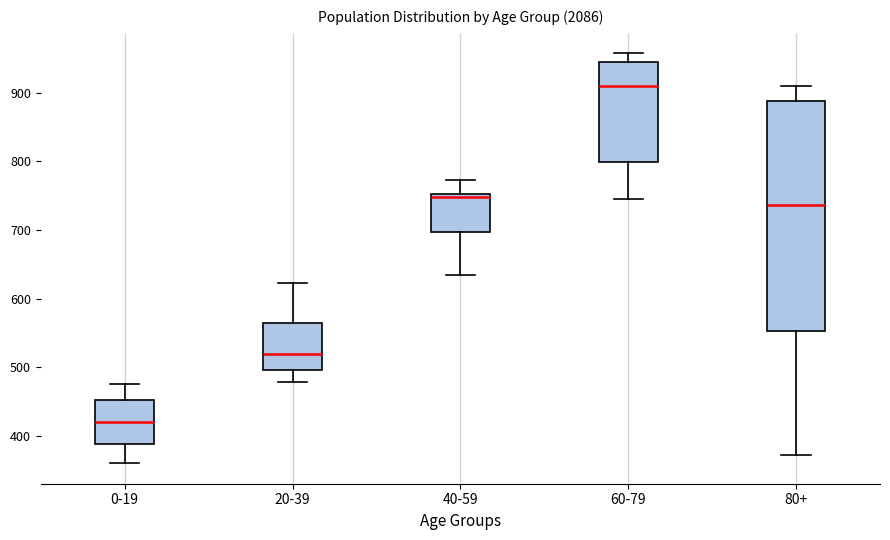

Reading left to right, read every box against the y-axis: the position of its median line, the range the box covers, and the ends of its whiskers. The values are not printed on the chart, so give them approximately, as read against the axis.

0-19: median 420, box 390 to 450, whiskers 360 to 480
20-39: median 520, box 500 to 560, whiskers 480 to 620
40-59: median 750 (just below the box's upper edge), box 700 to 750, whiskers 640 to 770
60-79: median 910, box 800 to 950, whiskers 740 to 960
80+: median 740, box 550 to 890, whiskers 370 to 910